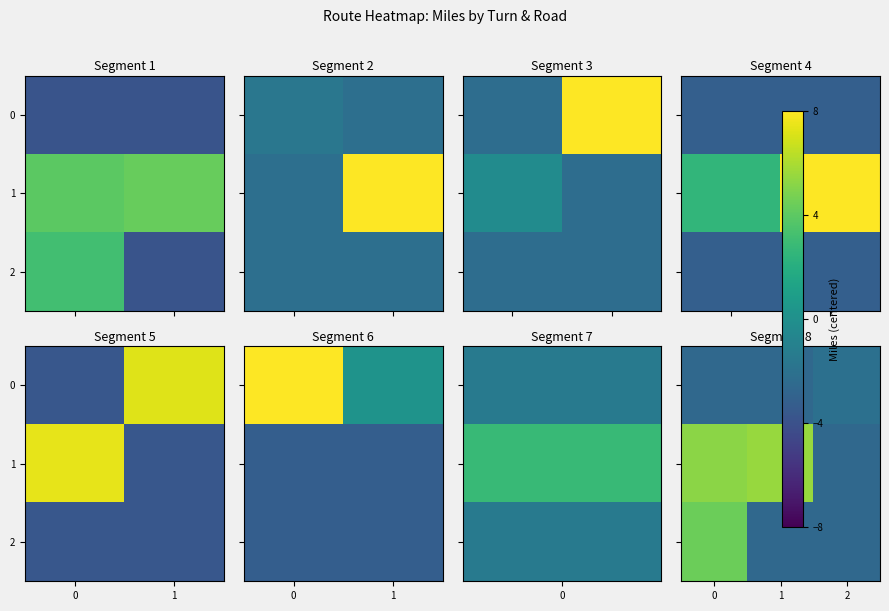

The value of row_2 at 1 is -3.4. True or false?

False